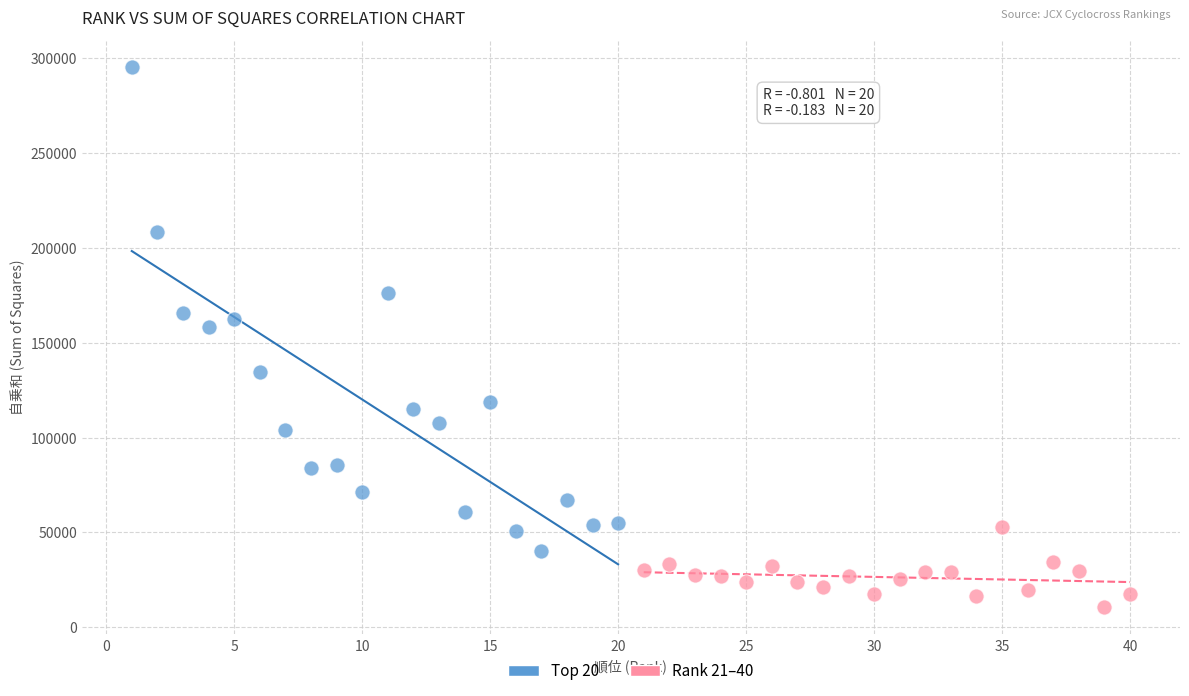

Which series contains the lowest Y value?

Rank 21–40